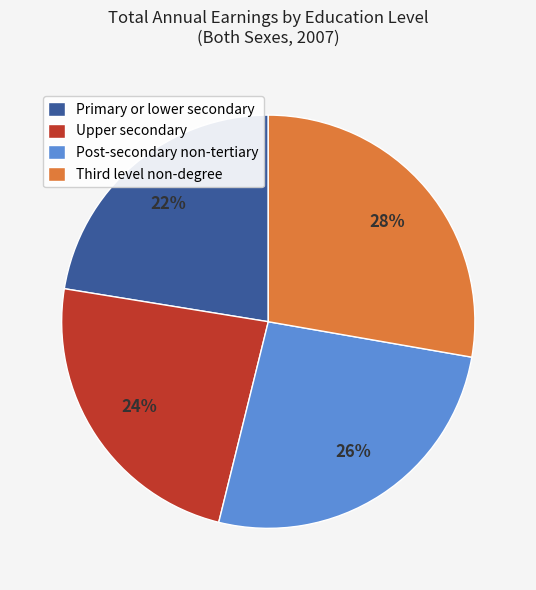

Rank the categories by value from highest to lowest.

Third level non-degree, Post-secondary non-tertiary, Upper secondary, Primary or lower secondary